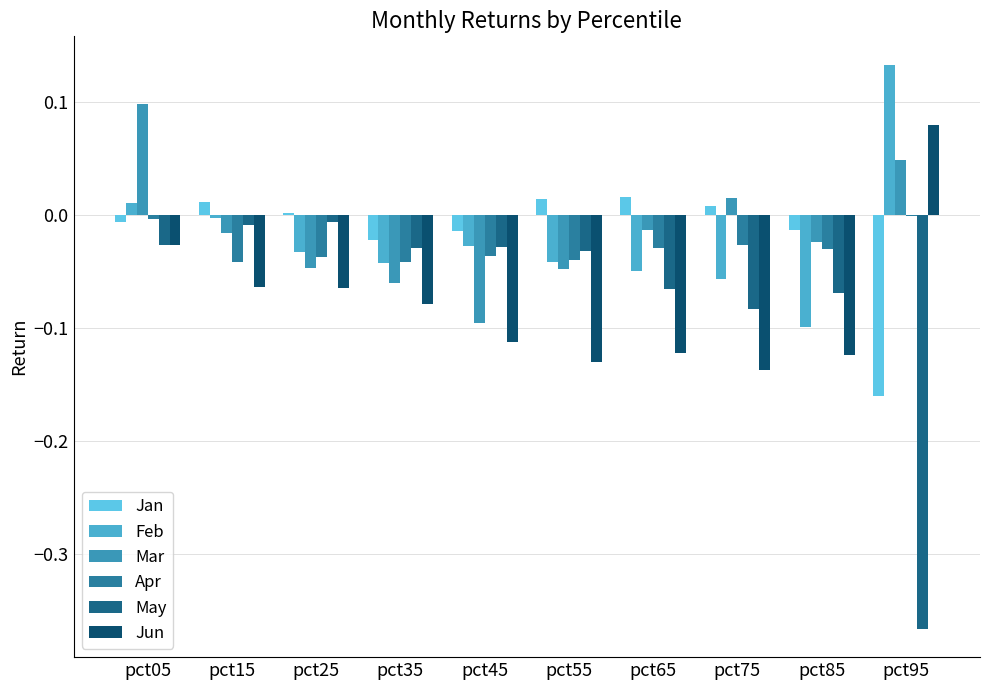

Which series has the largest total across all categories?

Mar